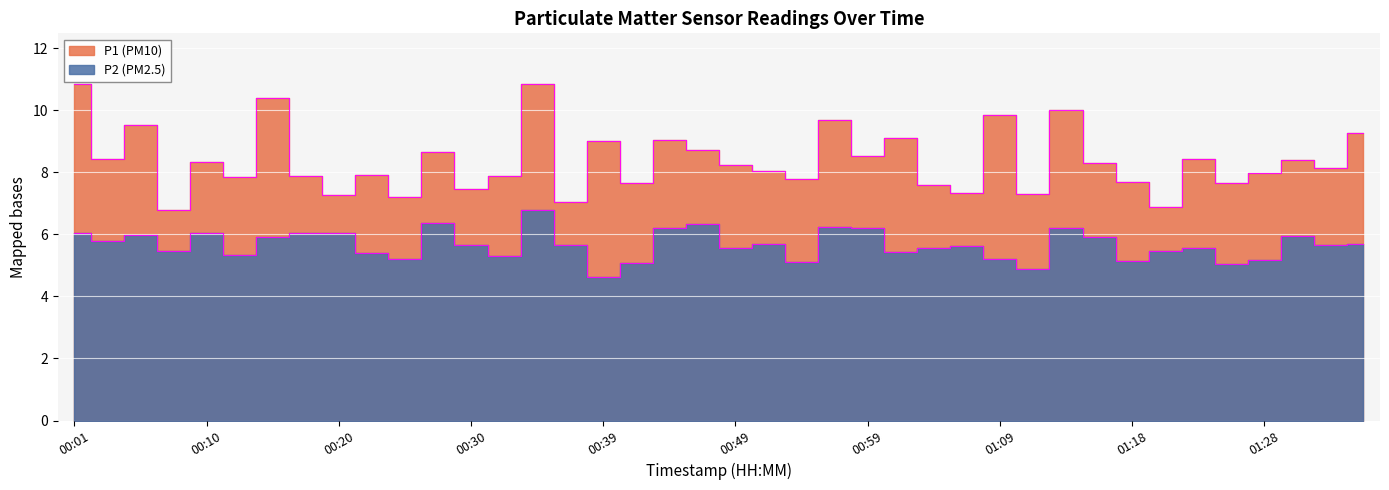

Between 00:32 and 01:11, which series saw the biggest shift?

P1